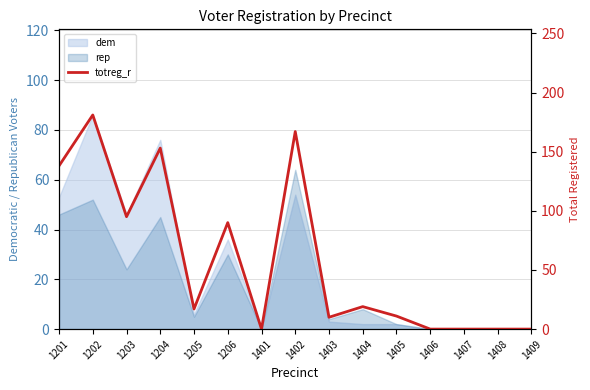

What is the change in value from 1203 to 1206?

-5